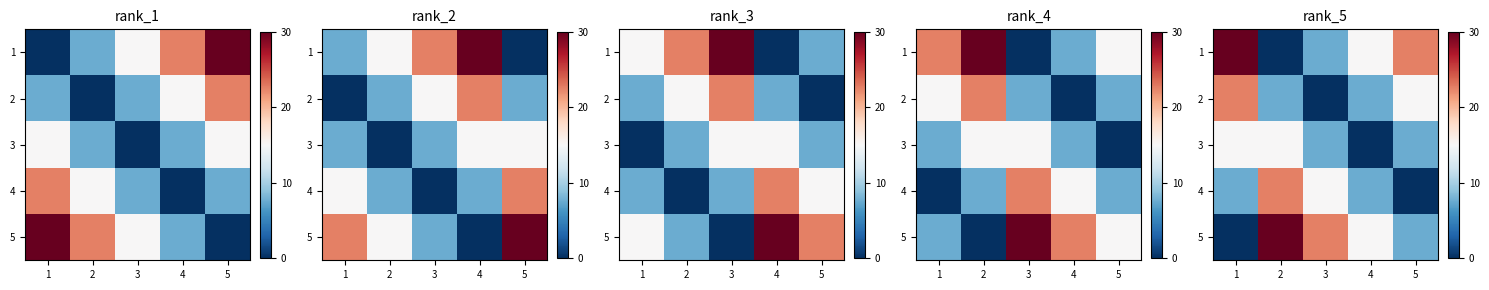

At which category is the sum across all series the highest?

1